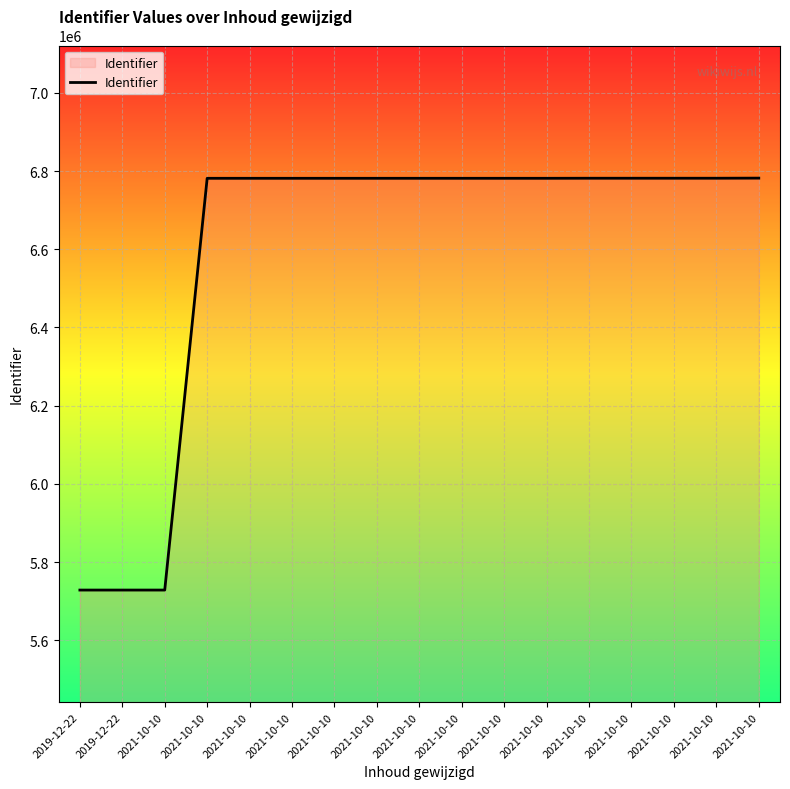

Count the number of categories in the chart.

17